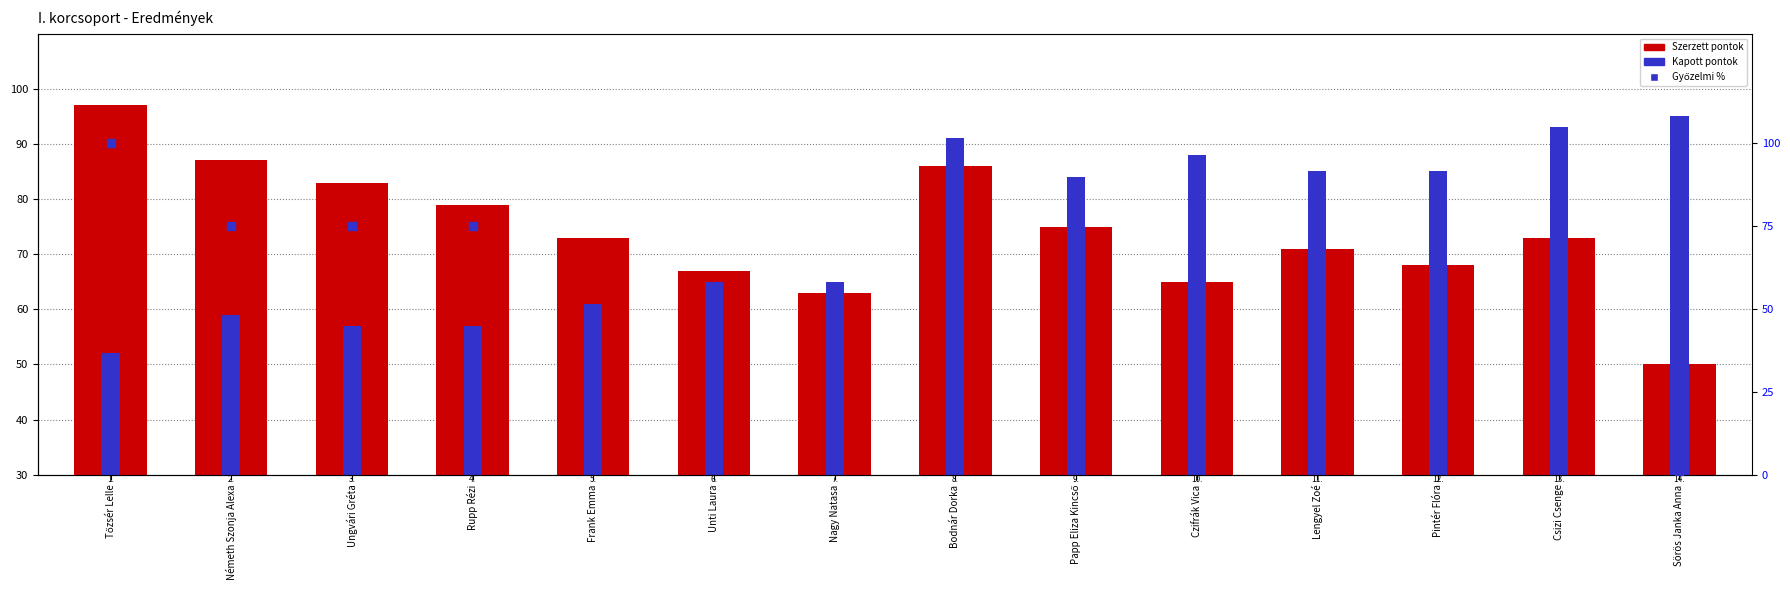

Which series reaches the minimum Y coordinate?

Győzelmi %